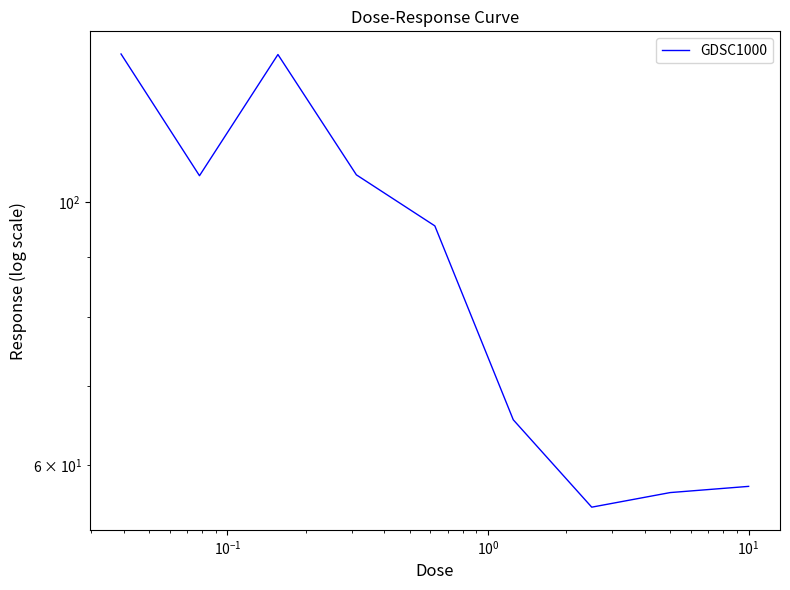

Reading left to right, list all the values displayed in this chart.

133.4	105.3	133.3	105.5	95.5	65.6	55.3	56.9	57.6